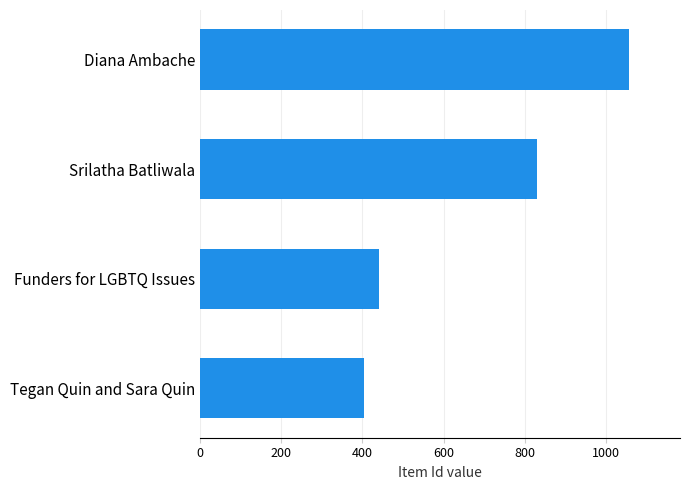

Approximately how many times larger is the value at Diana Ambache compared to Tegan Quin and Sara Quin?

2.6